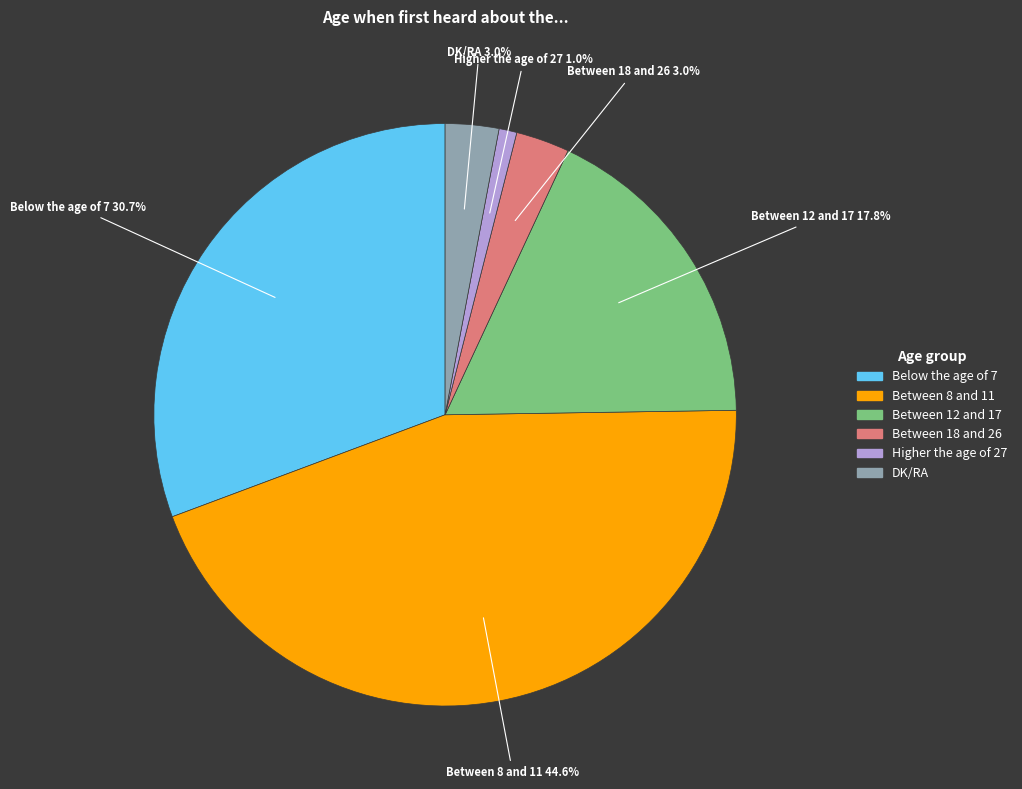

To the nearest percent, what is the difference between the largest and smallest slice percentages?

44%